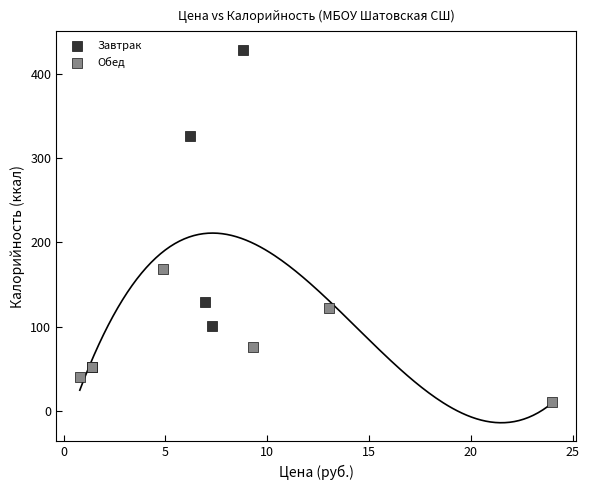

Which series contains the lowest Y value?

Обед